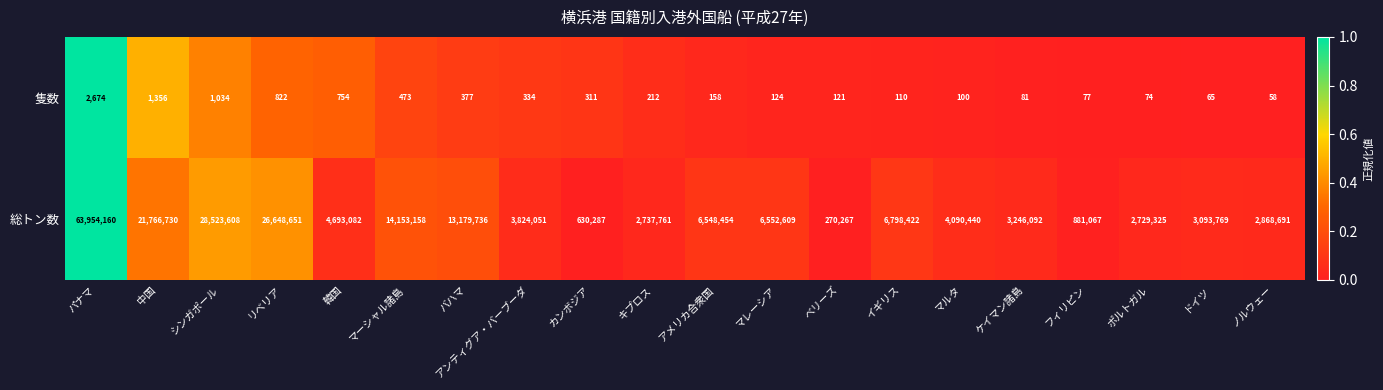

What is the spread (max minus min) of values at アメリカ合衆国?

6548296